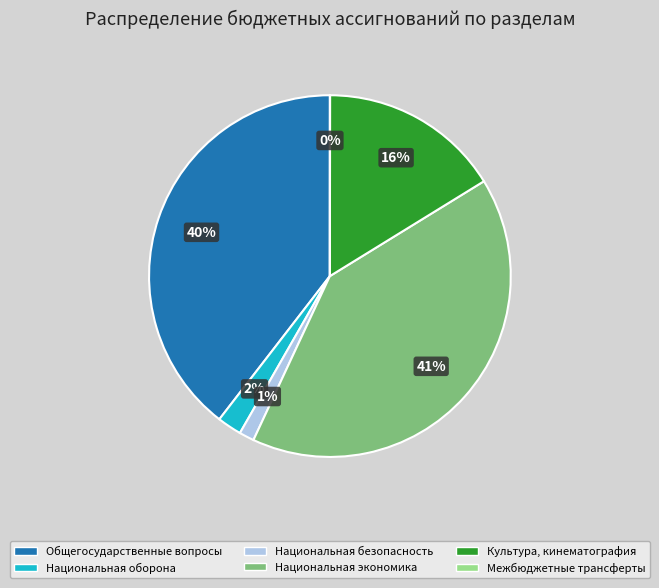

Does any single category account for the majority?

No